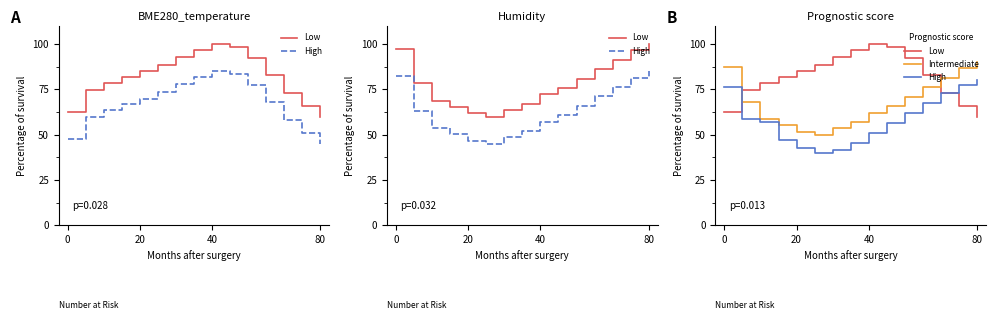

At which category does the chart reach its peak across all series?

40